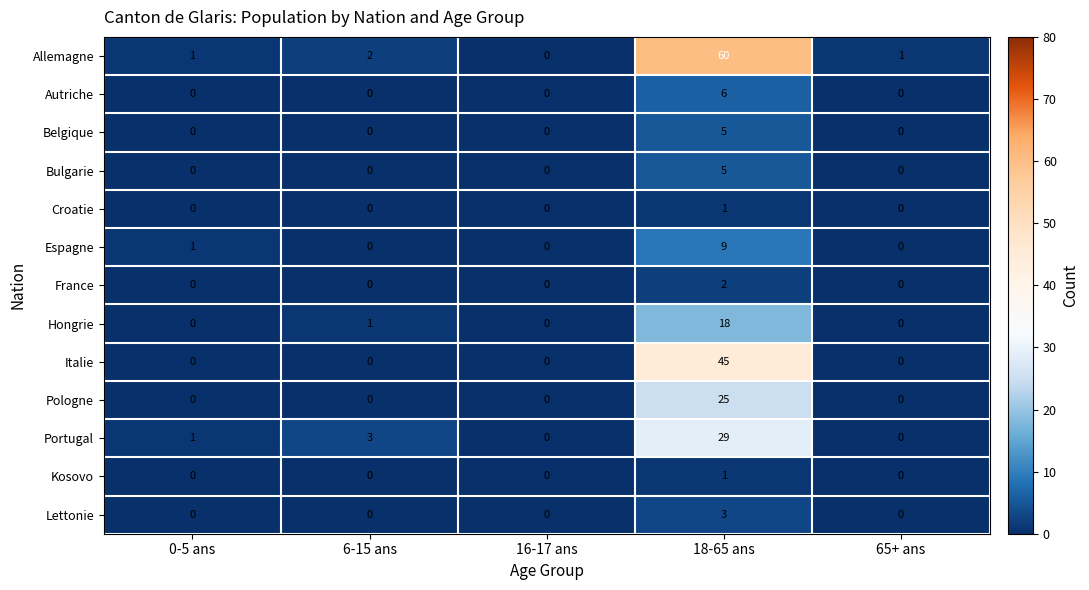

What is the difference between the maximum and minimum values in the Hongrie series?

18